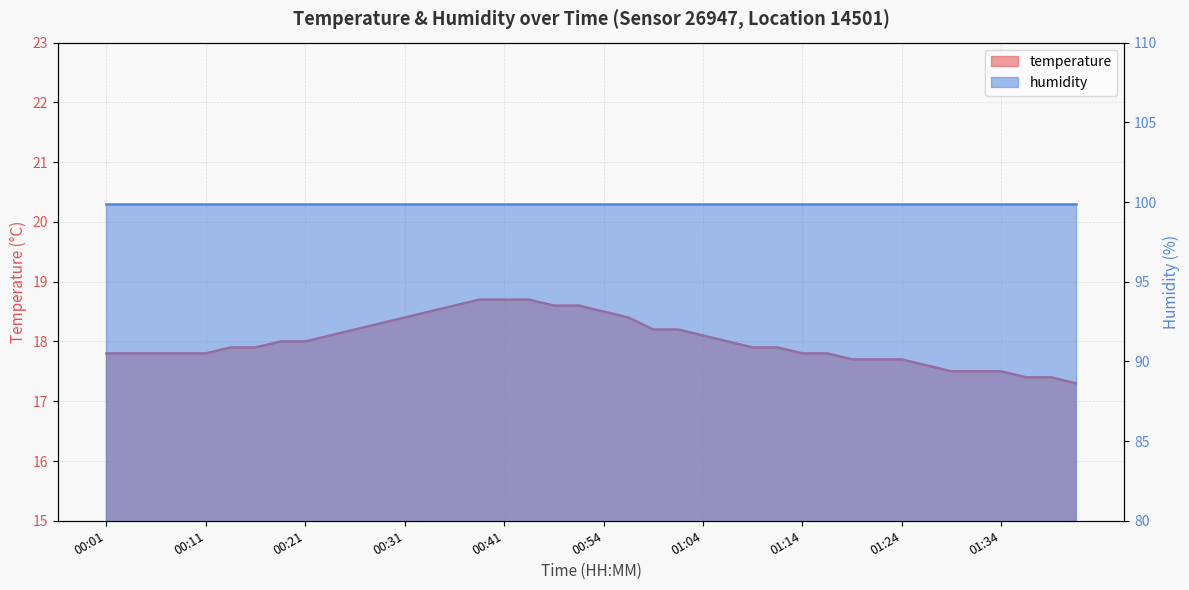

What value does the data have at 01:19?

17.7